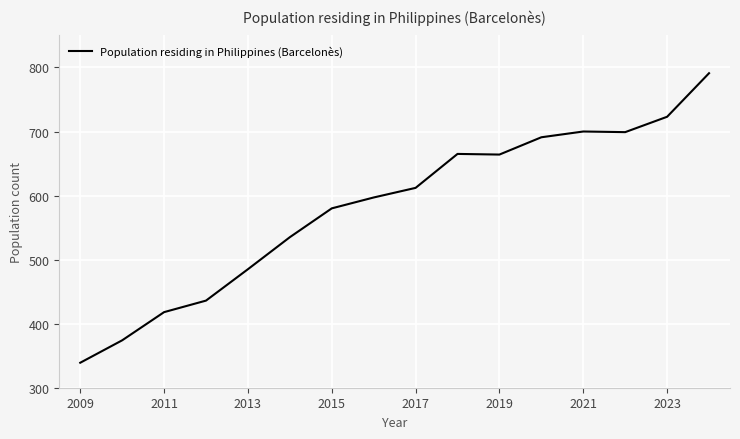

How many lines are shown in the chart?

1